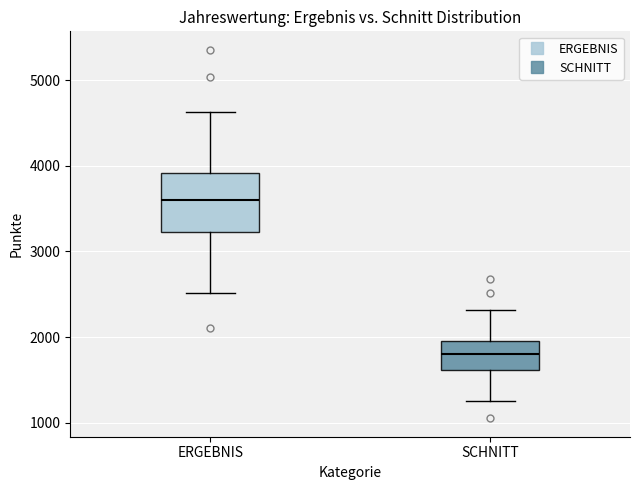

Which box is the tallest, from its lower edge to its upper edge?

ERGEBNIS